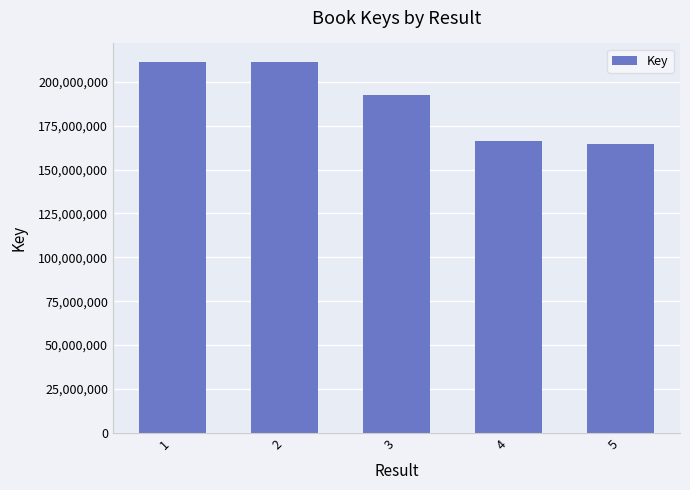

What is the maximum value shown in the chart?

211325772